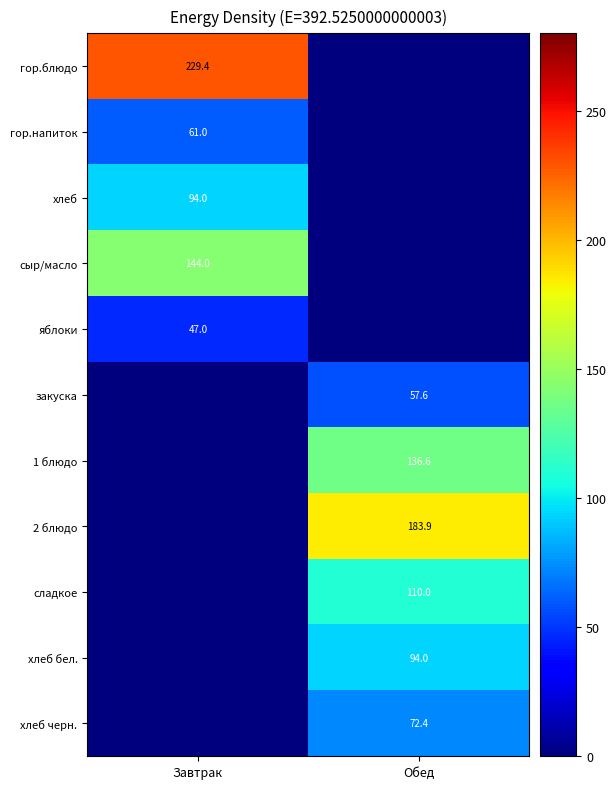

Is it true that 2 блюдо equals 58.6 at Обед?

False